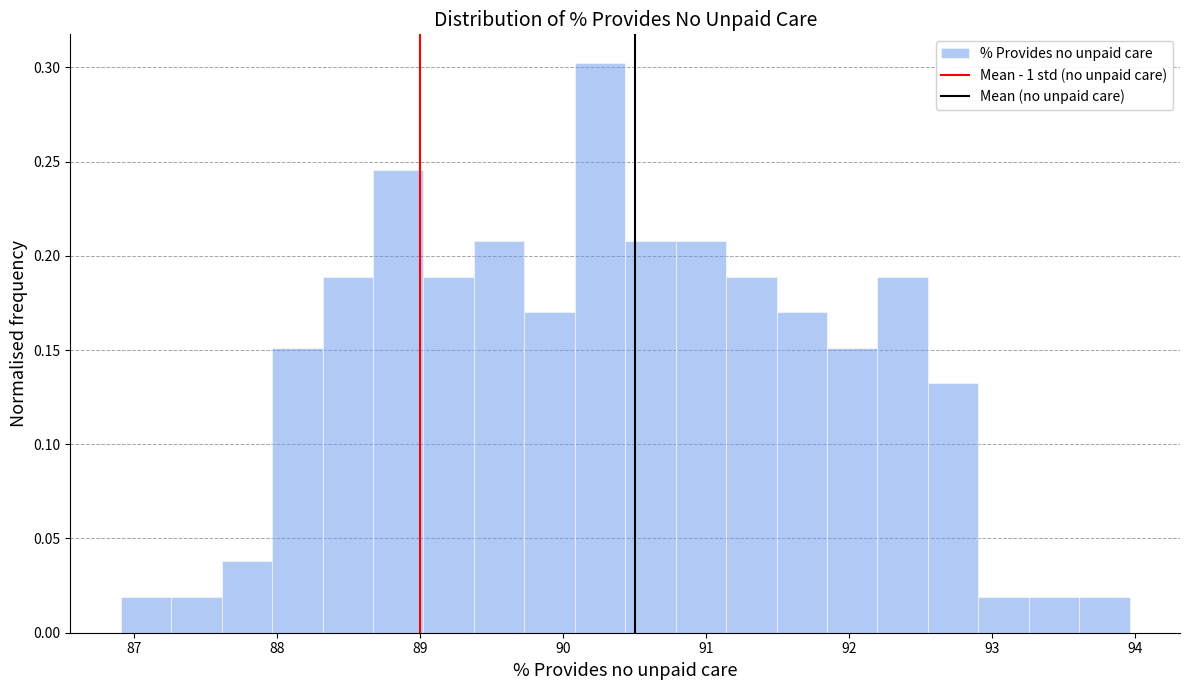

Read against the x-axis, roughly where is the centre of the tallest bar?

90.3